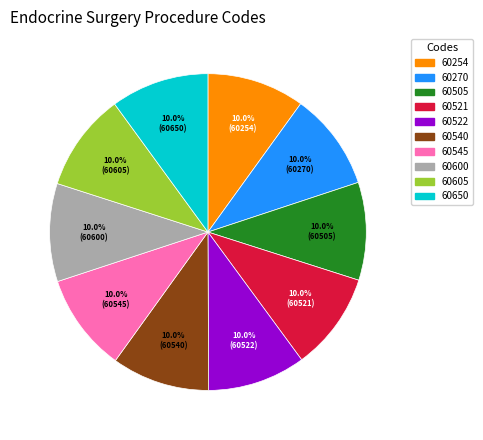

To the nearest percent, what portion does 60505 represent?

10%